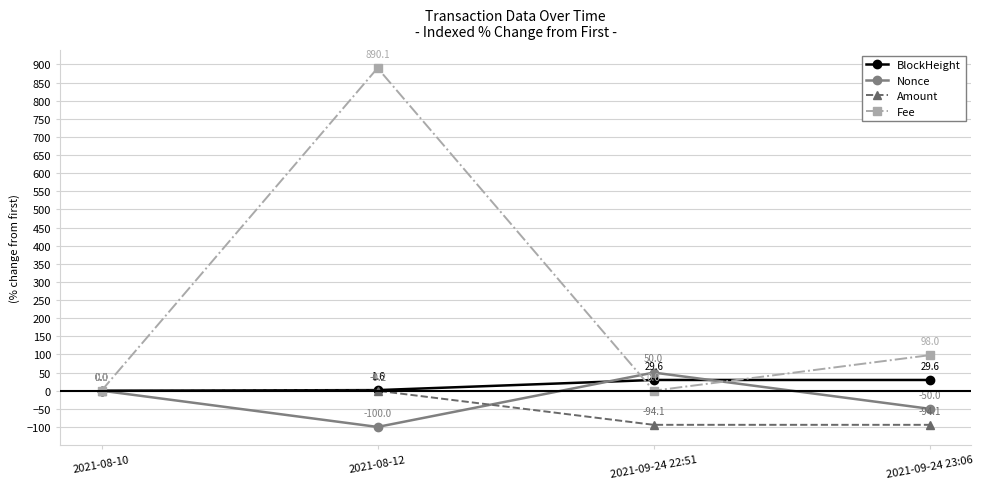

Which series ends up on top after the final intersection of Nonce and Amount?

Nonce